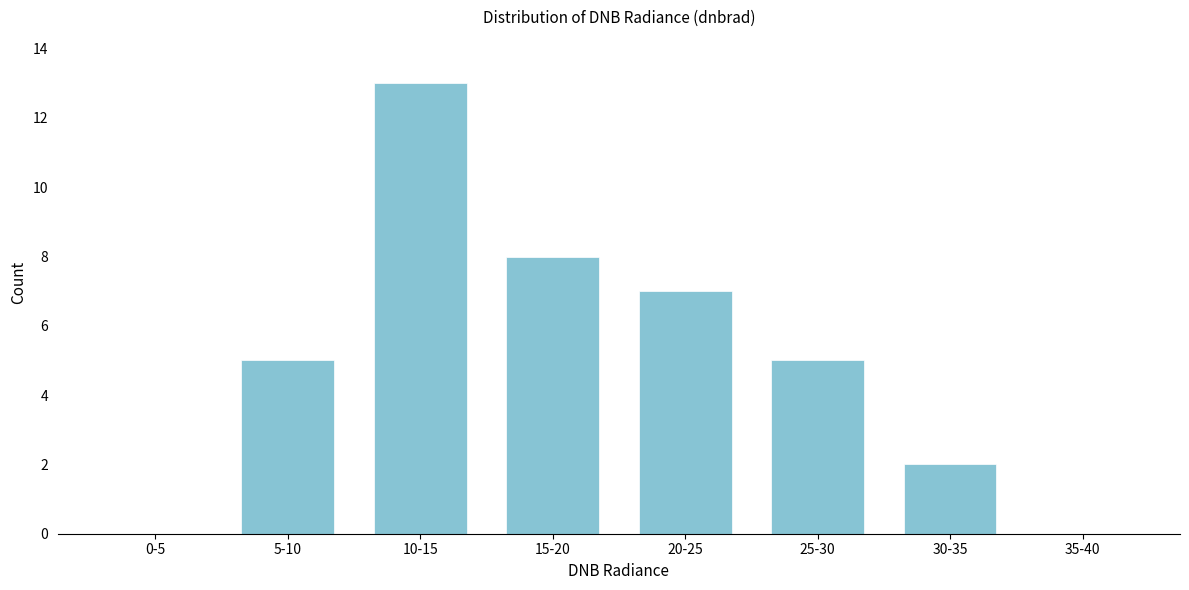

Reading left to right, list all the values displayed in this chart.

0-5=0	5-10=5	10-15=13	15-20=8	20-25=7	25-30=5	30-35=2	35-40=0